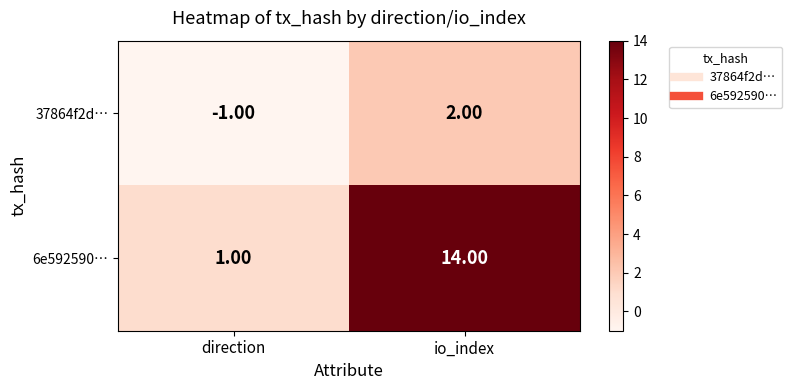

How many negative values does the 37864f2d… series have?

1